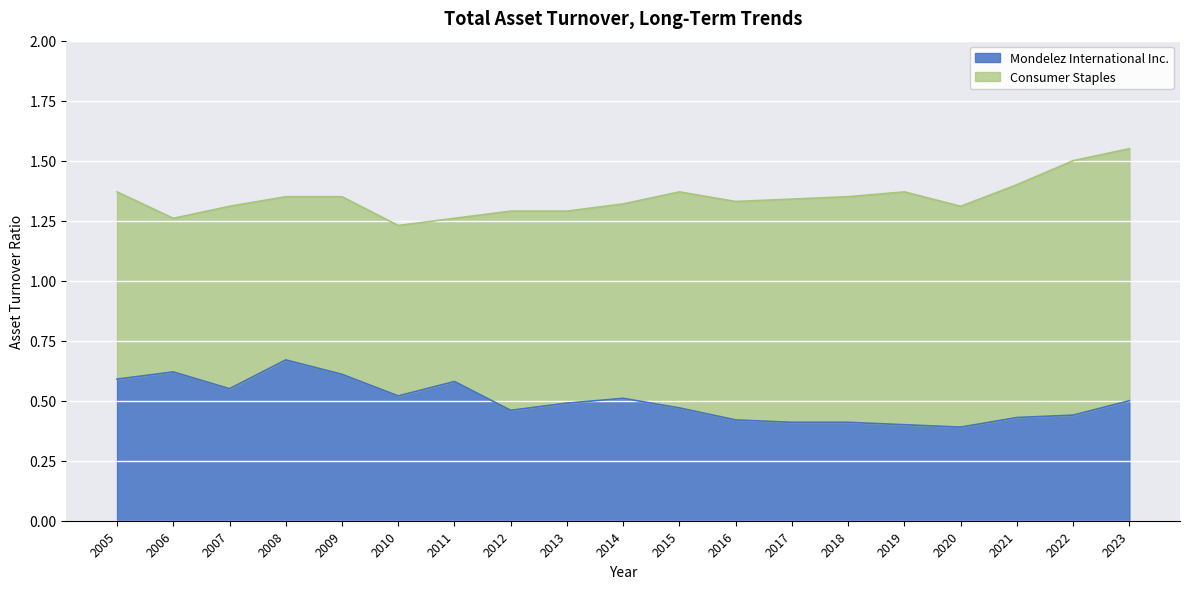

What is the spread (max minus min) of values at 2015?

0.9